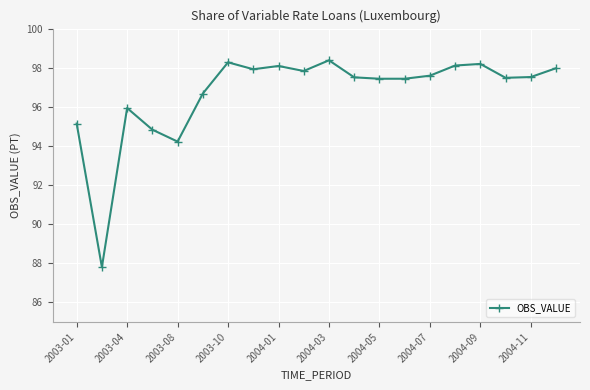

True or false: the data has more than 1 interior local peaks.

True